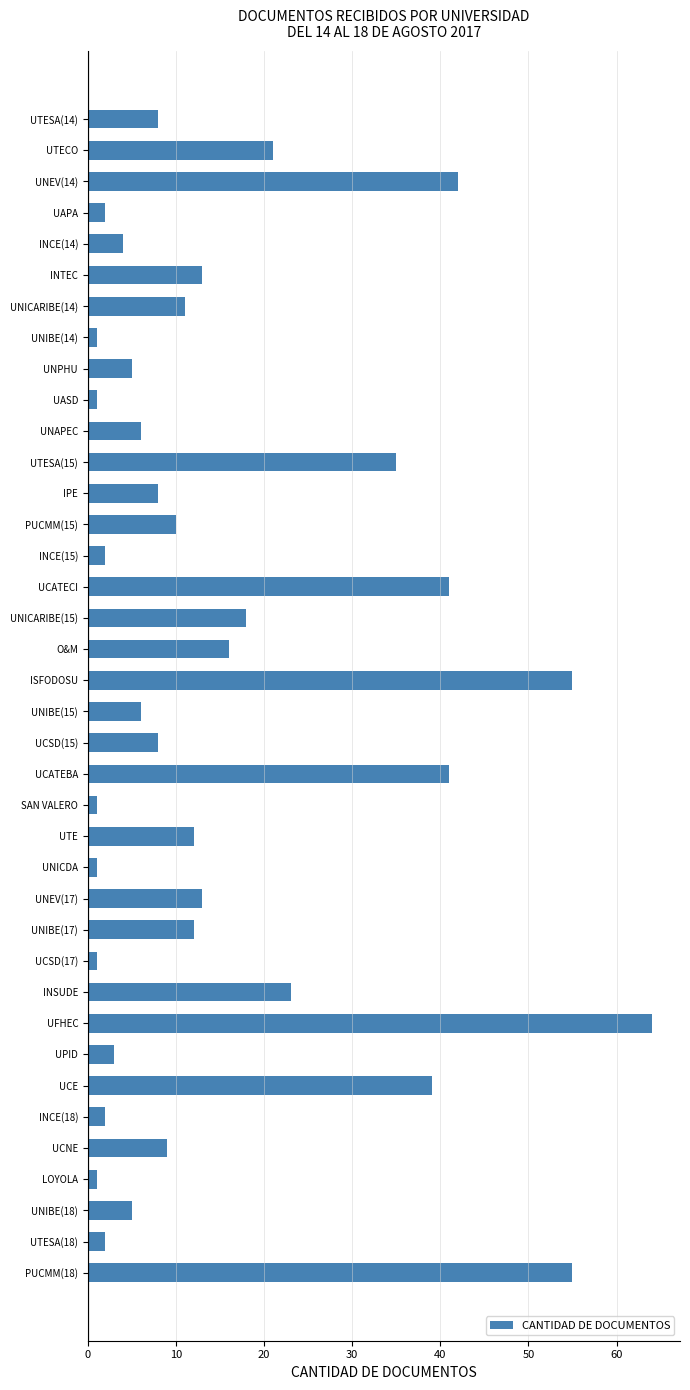

What is the difference between the second highest and minimum values?

54